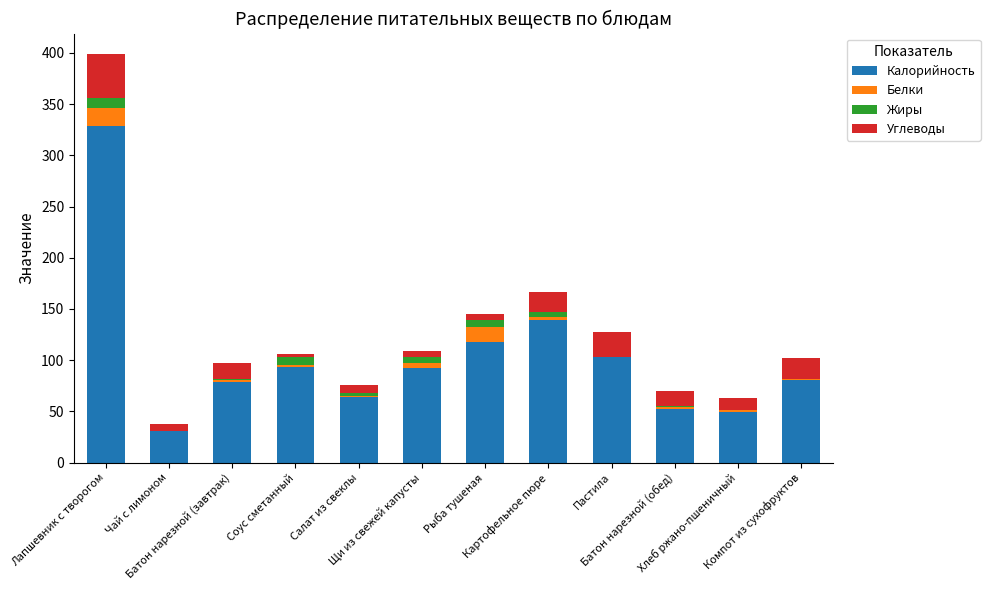

What is the label of the 4th bar from the left?

Соус сметанный